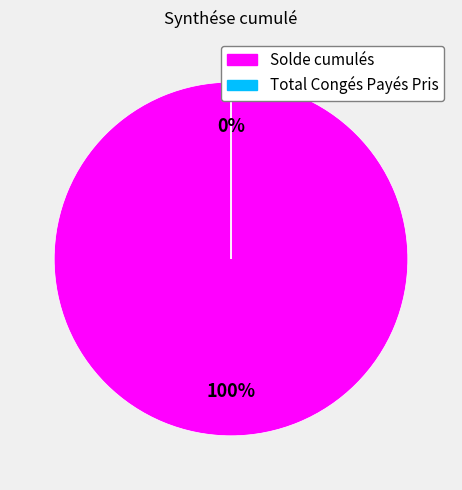

Rank the categories by value from highest to lowest.

Solde cumulés, Total Congés Payés Pris